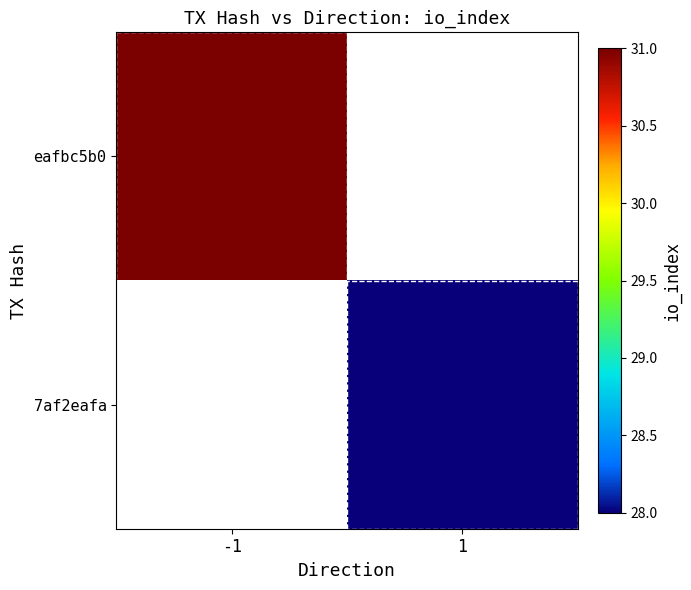

Is the value of 7af2eafa at -1 greater than the value of eafbc5b0 at 1?

No